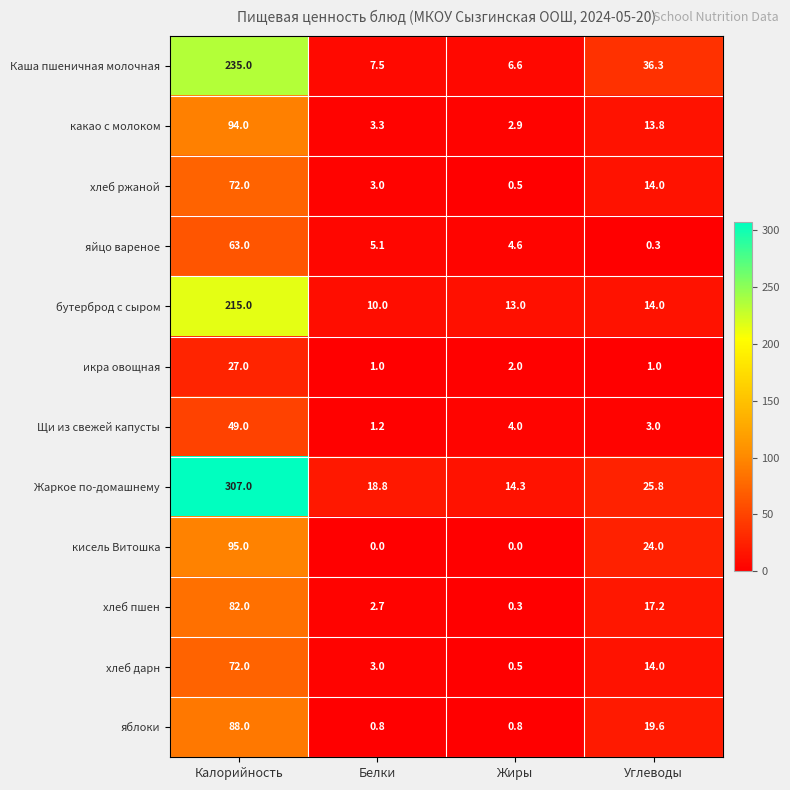

The value of Каша пшеничная молочная at Углеводы is 21.1. True or false?

False